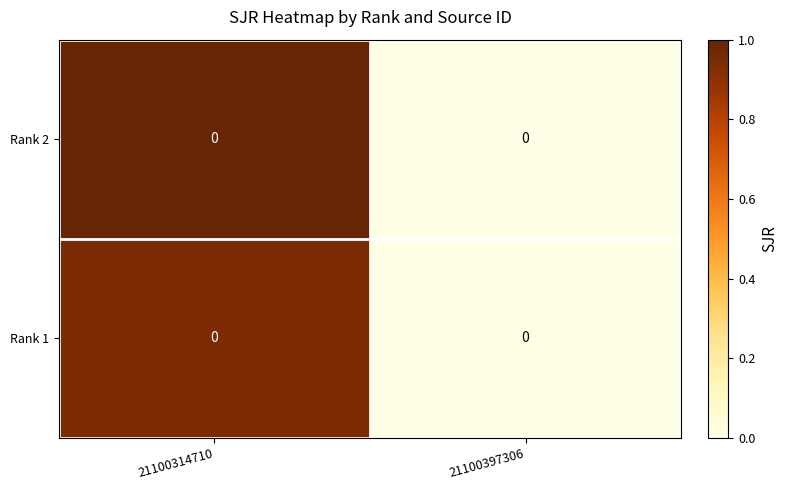

At which label is Rank 2 closest to 0?

21100397306